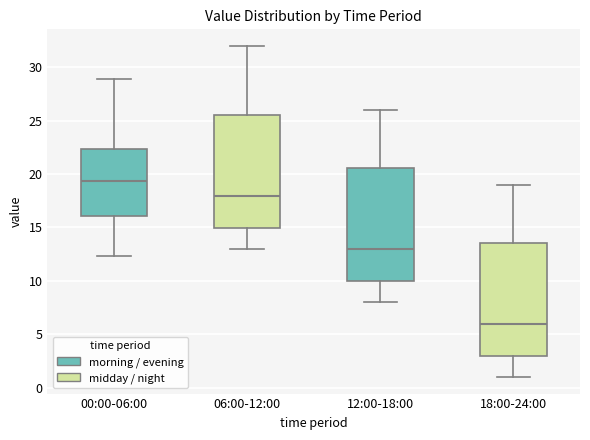

Where does the lower whisker of the box for 00:00-06:00 end on the y-axis? The values are not printed on the chart, so give them approximately, as read against the axis.

12.5